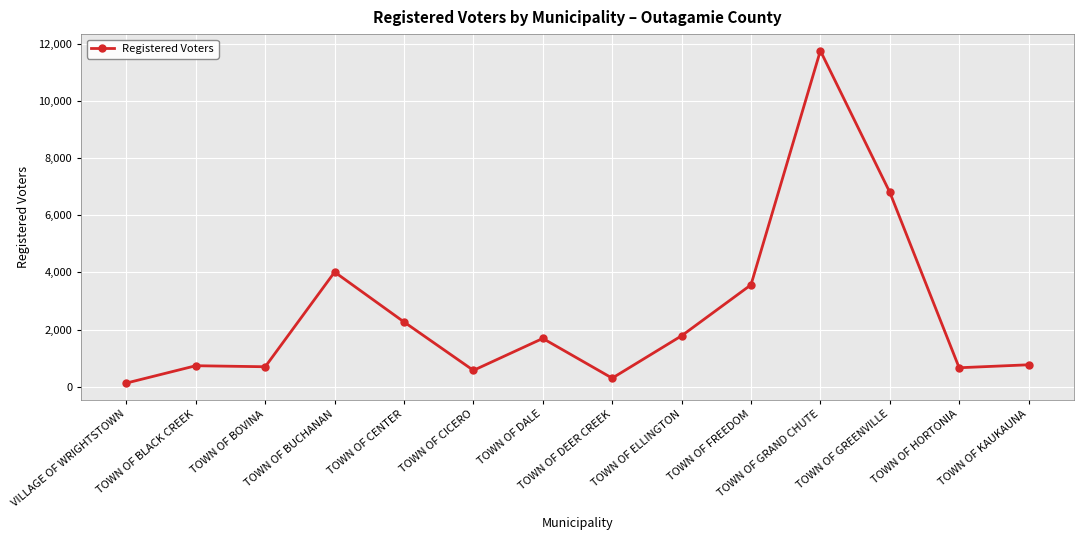

At which category does the chart reach its minimum across all series?

VILLAGE OF WRIGHTSTOWN